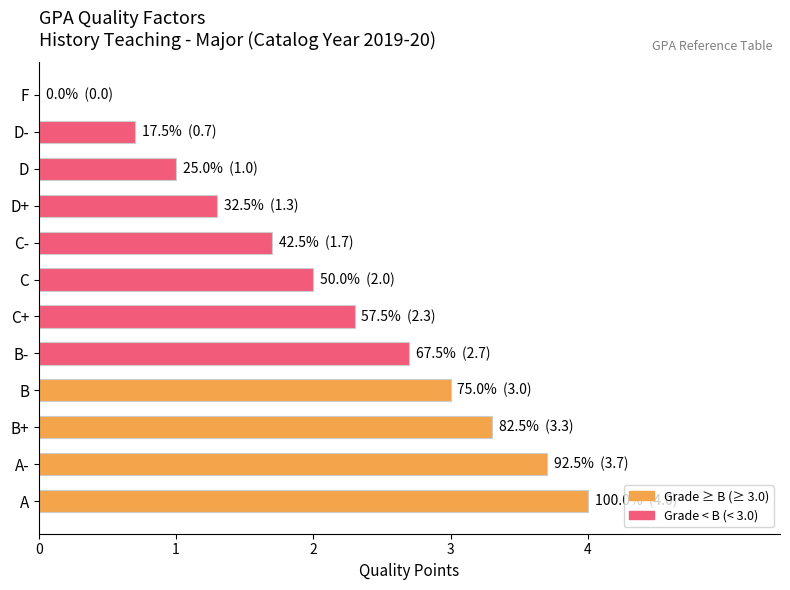

The value at A- is 3.7. True or false?

True